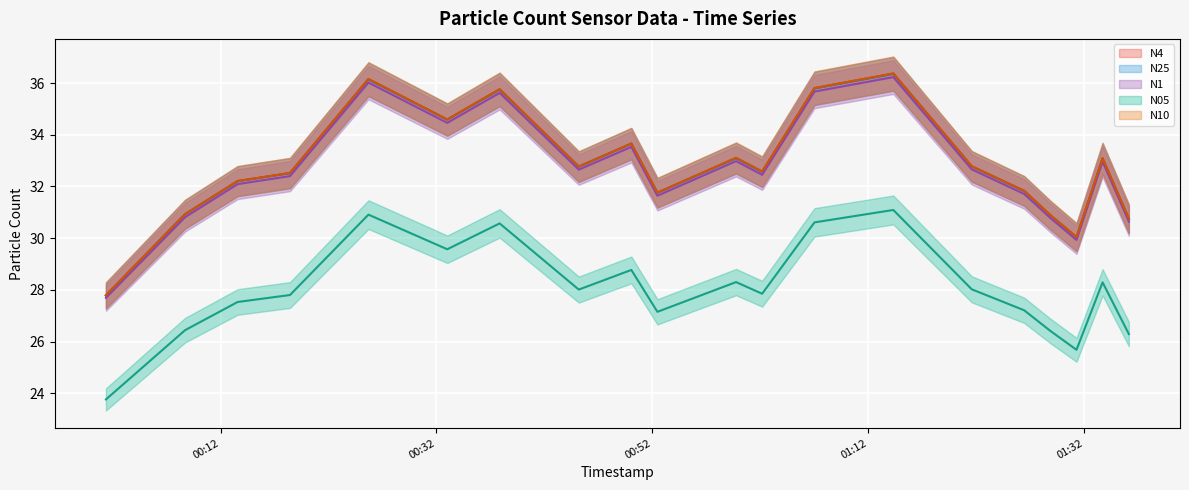

At how many categories does at least one series exceed 28?

19